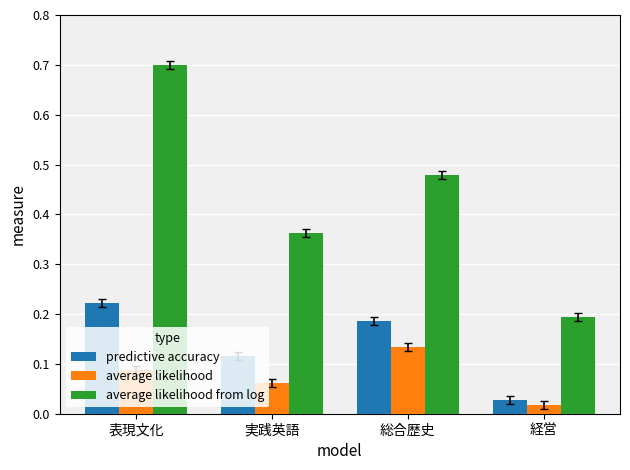

Which category has the highest value in the average likelihood series?

総合歴史